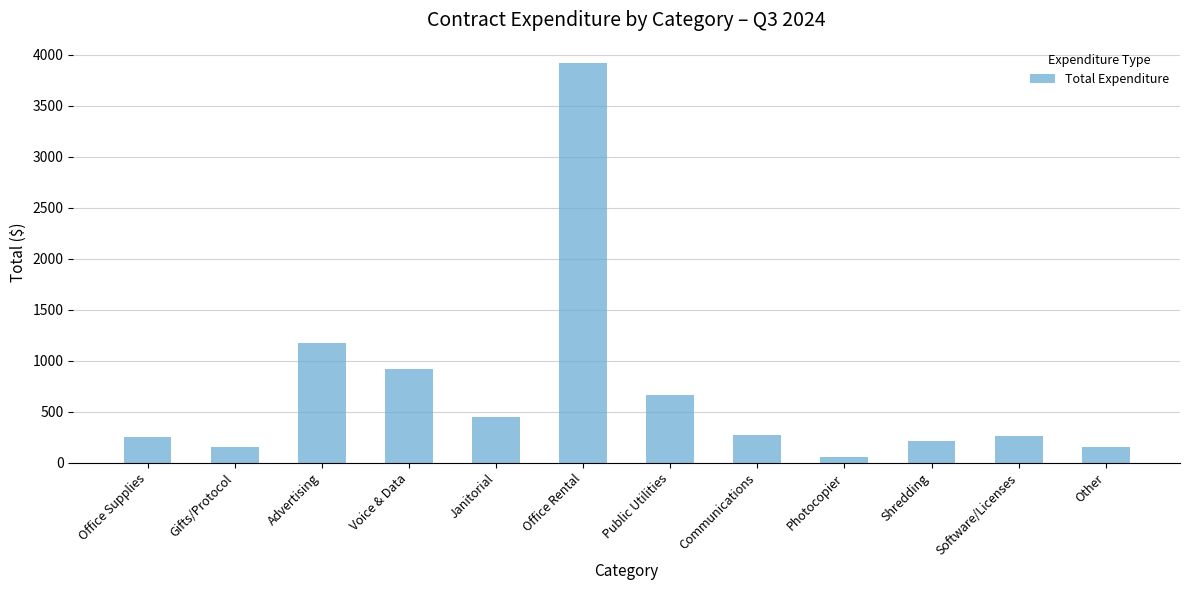

Which category has the highest value across all series?

Office Rental